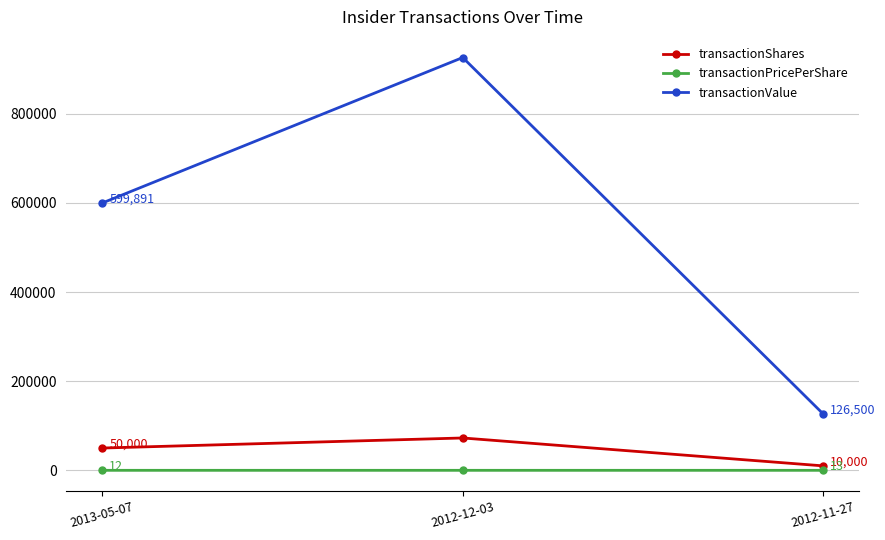

Is it true that transactionShares equals 10000.0 at 2012-11-27?

True